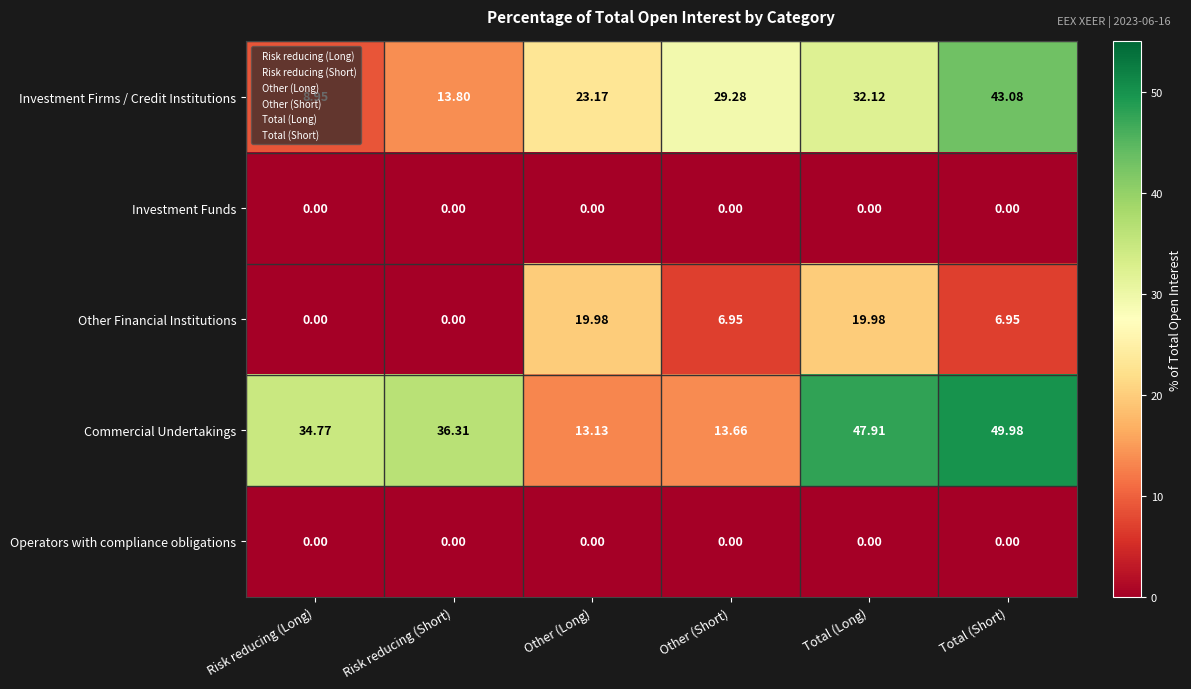

How many values in the Other Financial Institutions series are below 6?

2